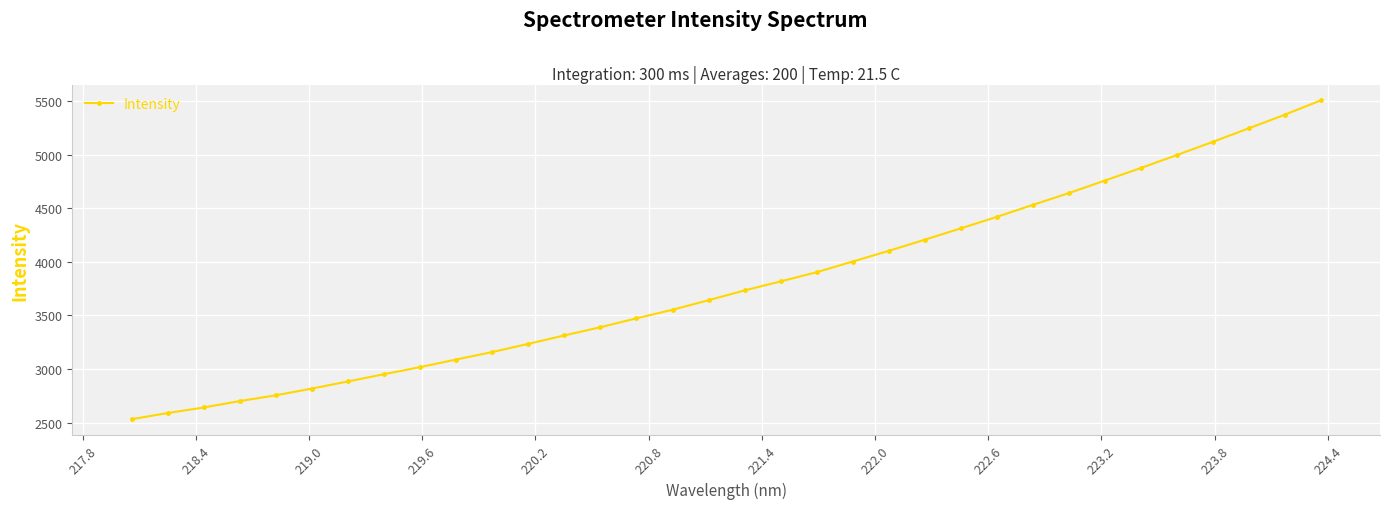

What is the greatest value displayed?

5505.4